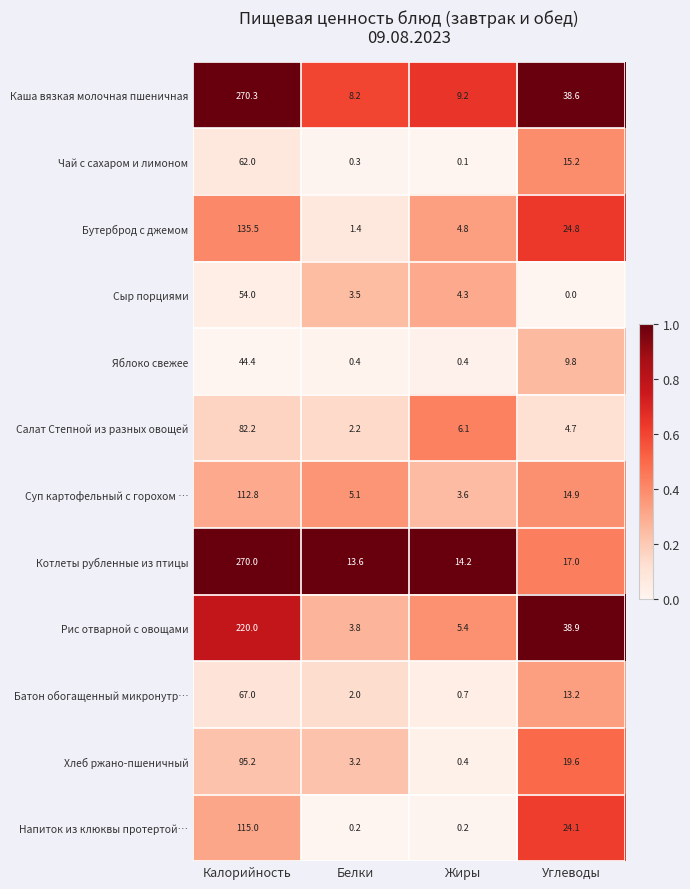

What is the sum of the Суп картофельный с горохом … values at Белки and Калорийность?

117.9